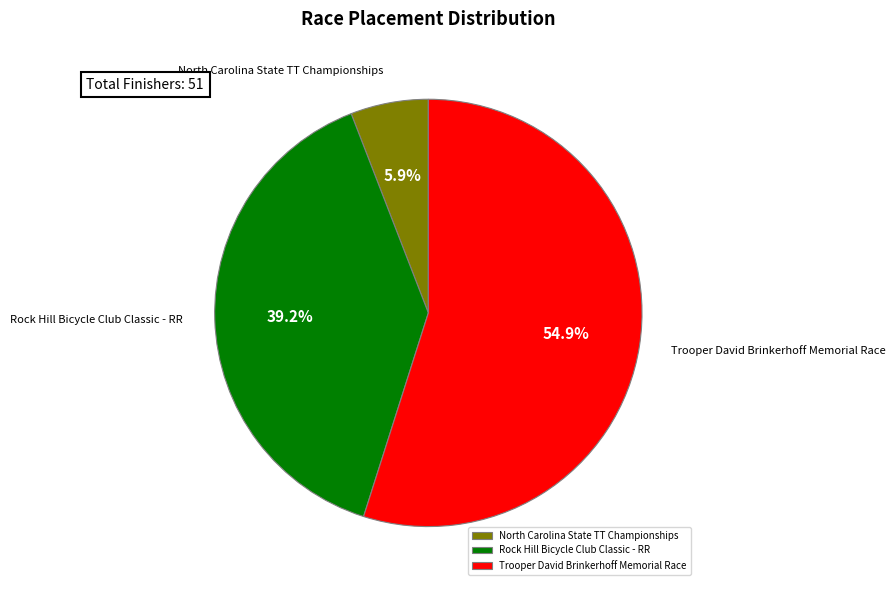

What percentage is the North Carolina State TT Championships slice, to the nearest percent?

6%